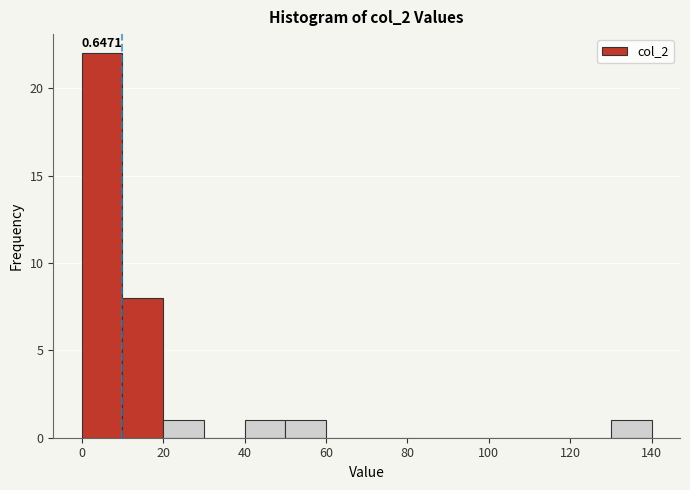

Which range on the x-axis has the tallest bar?

0 to 10